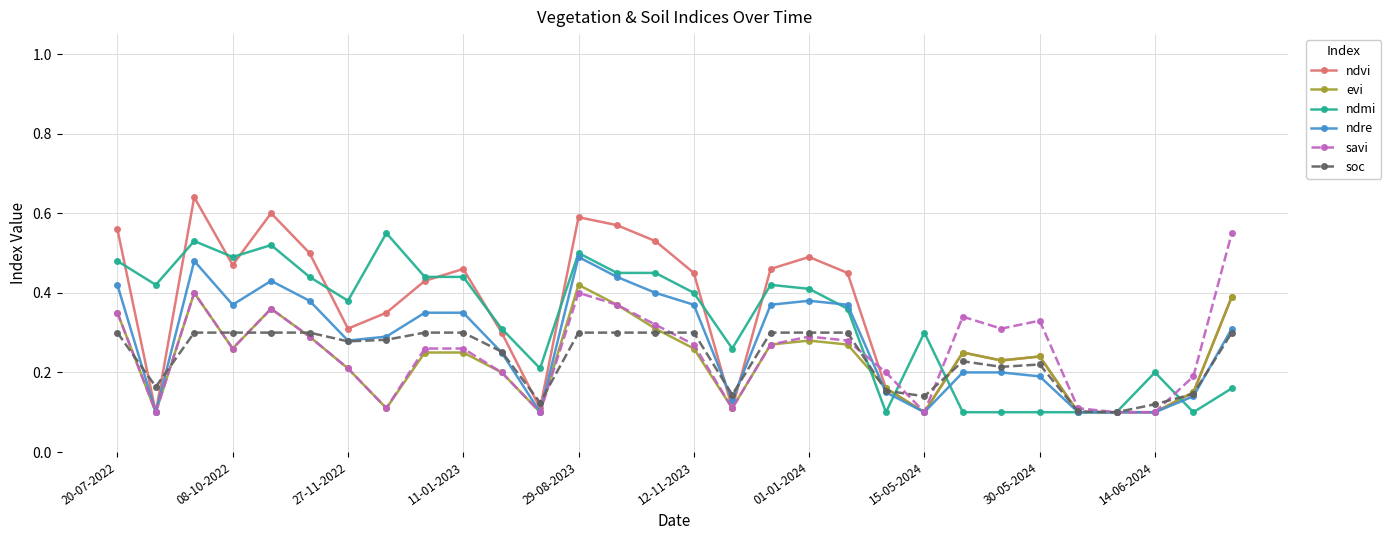

At how many categories does at least one series exceed 0?

30